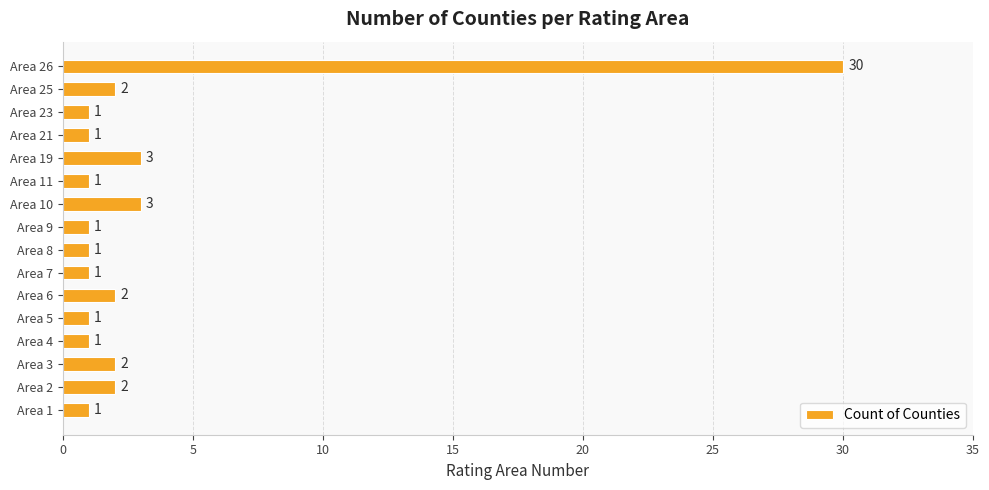

What is the average value?

3